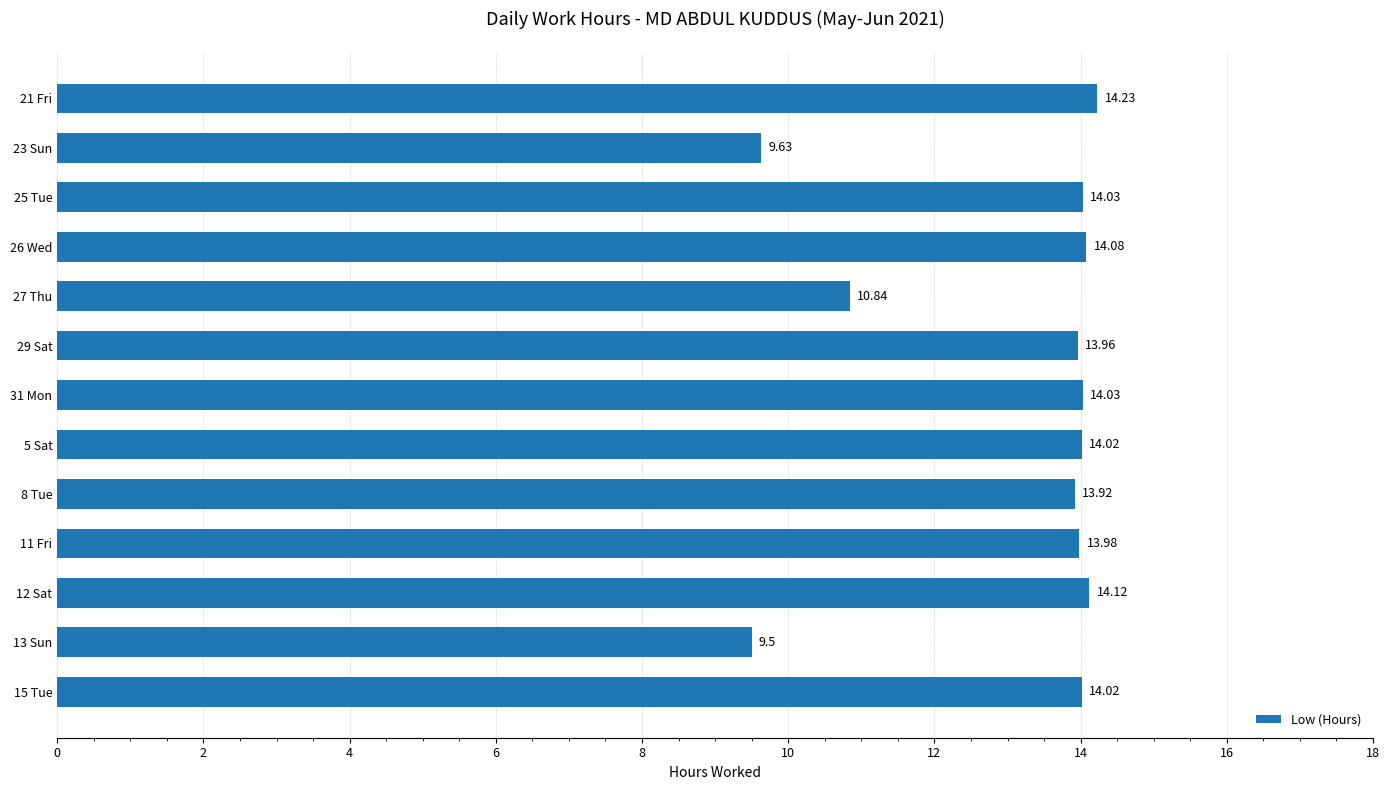

What is the greatest value displayed?

14.2